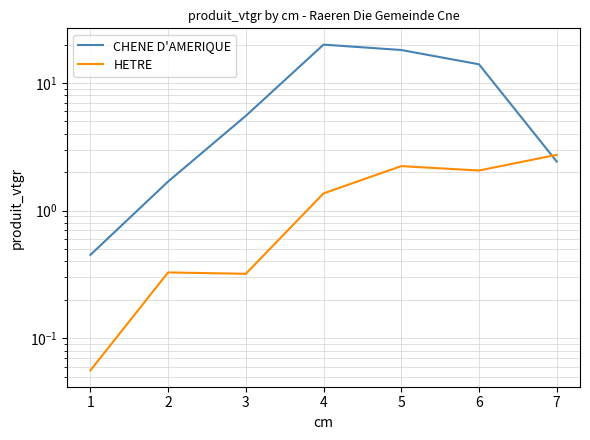

True or false: HETRE has more than 2 points higher than both neighbors.

False